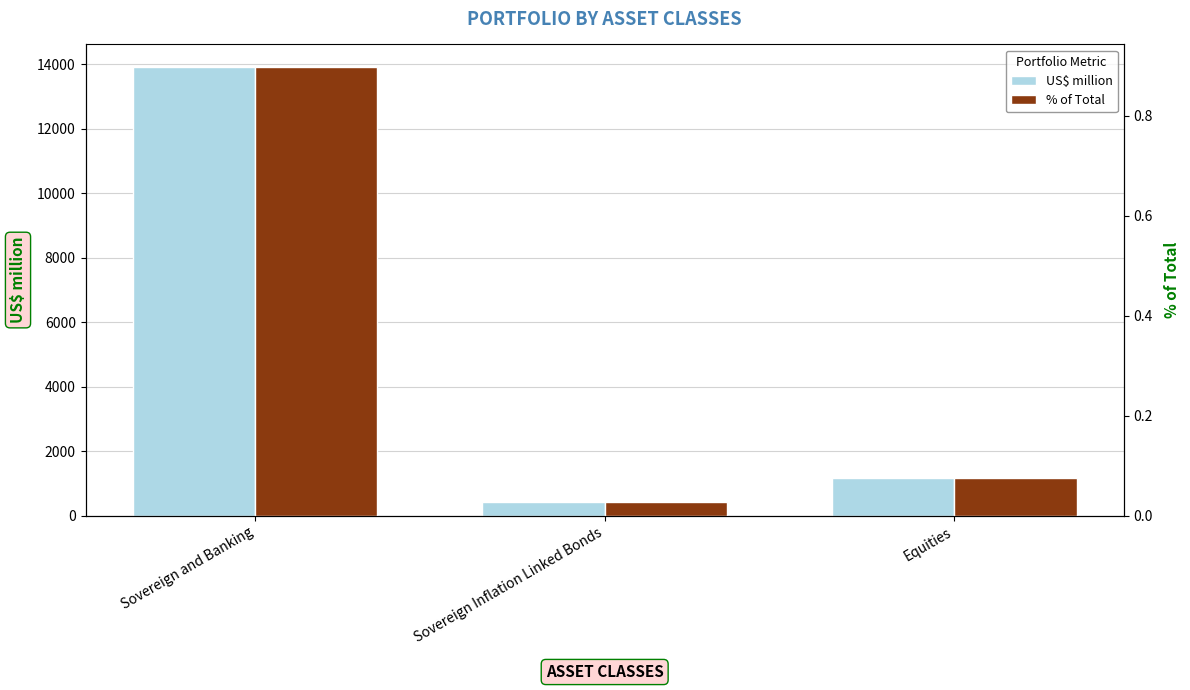

What is the sum of the US$ million values at Equities and Sovereign Inflation Linked Bonds?

1594.1